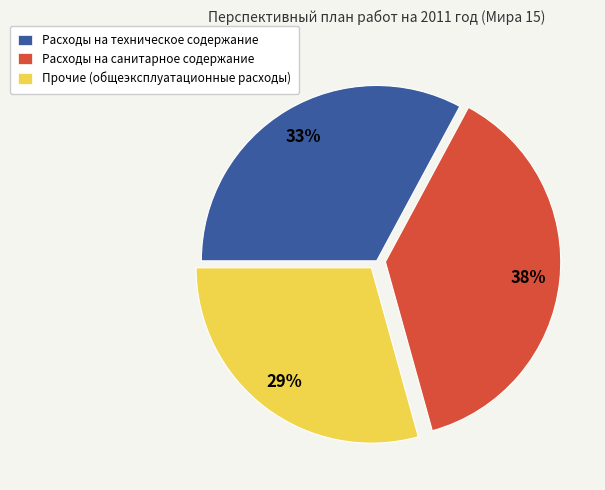

To the nearest percent, what is the combined percentage of Прочие (общеэксплуатационные расходы) and Расходы на техническое содержание?

62%